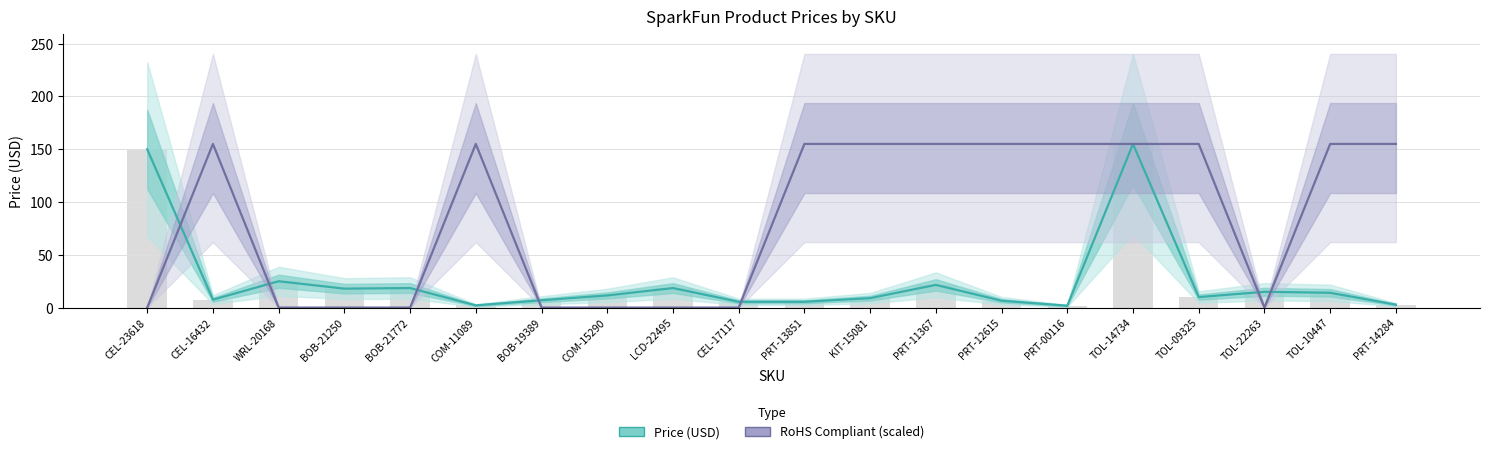

Are the bars horizontal?

No